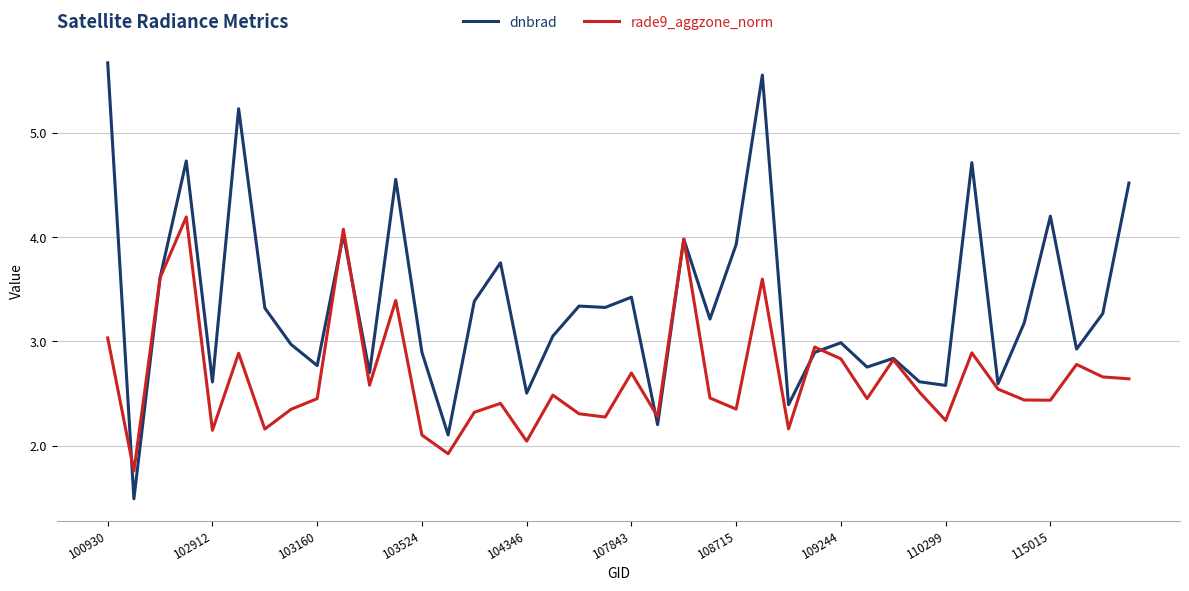

Which series has the widest spread of values?

dnbrad